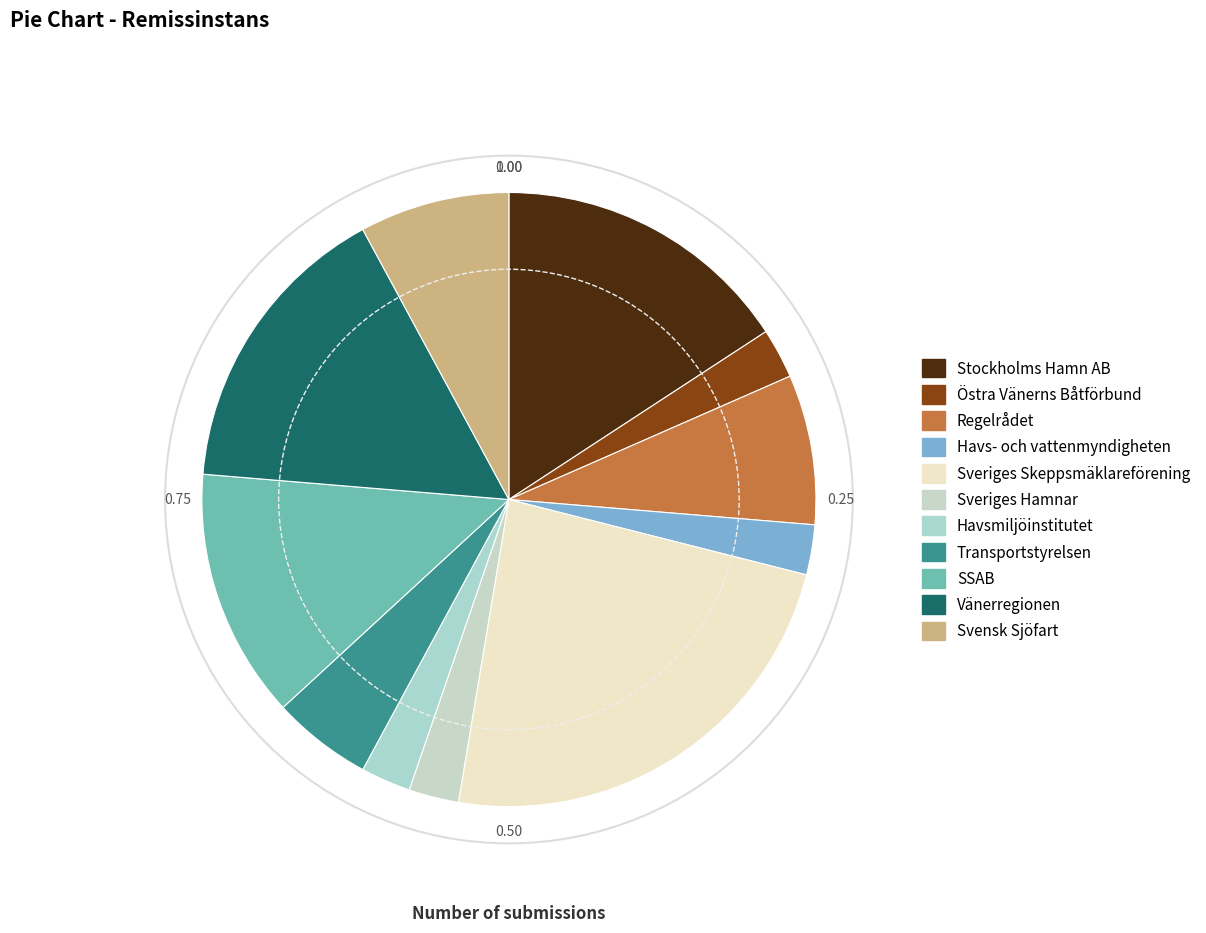

To the nearest percent, what is the difference between the largest and smallest slice percentages?

21%